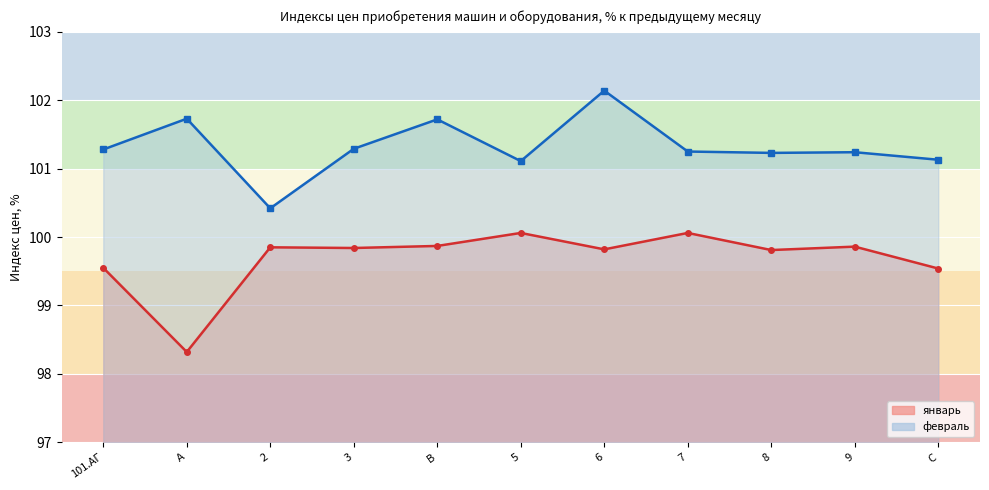

What position from the right is C?

1